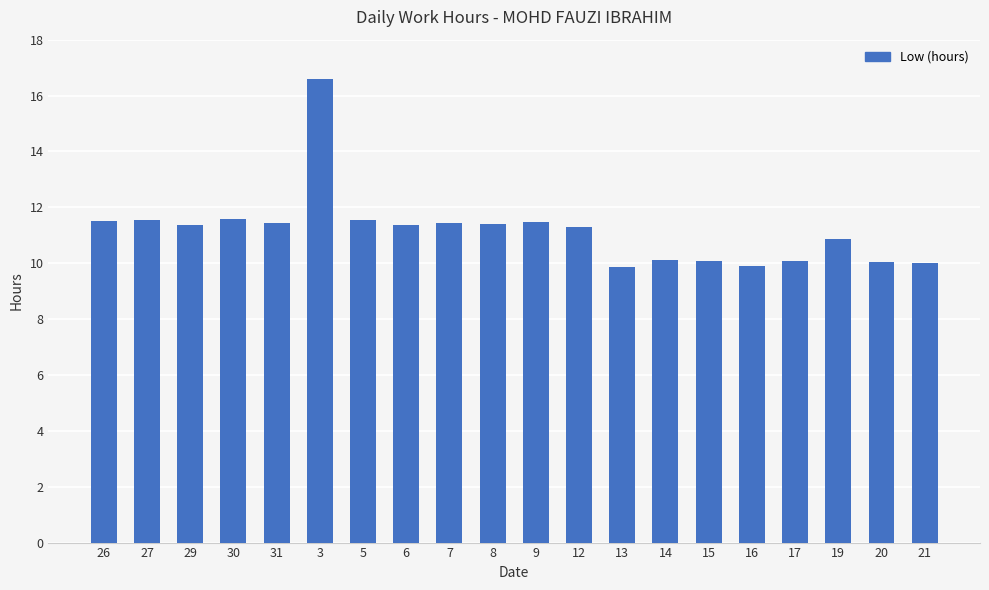

What is the ratio of the value at 21 to the value at 30?

0.9